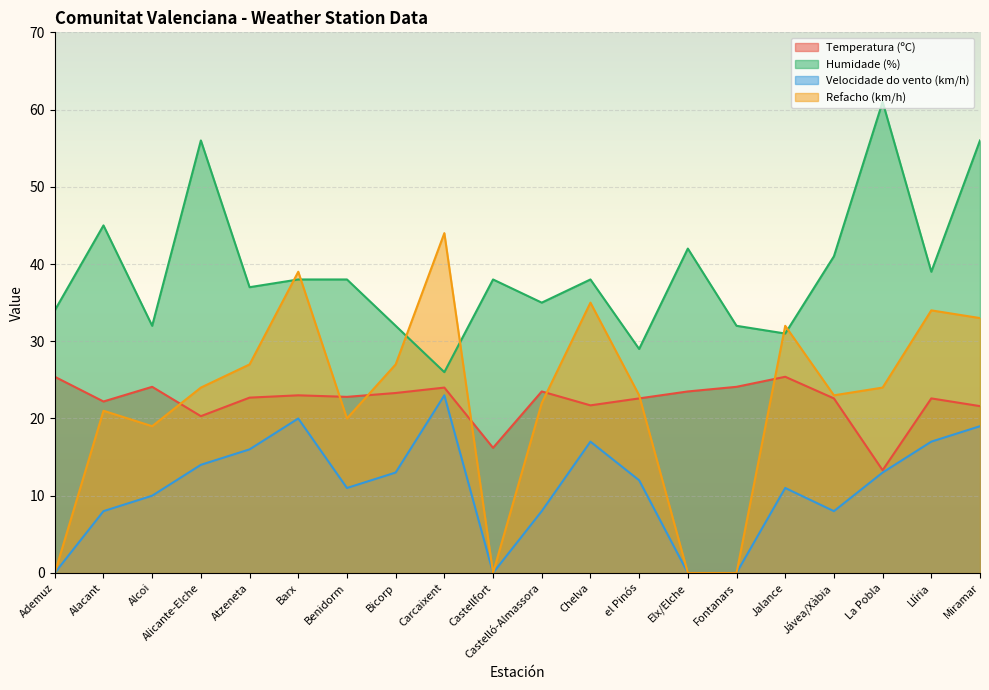

True or false: Refacho (km/h) has more than 0 points higher than both neighbors.

True